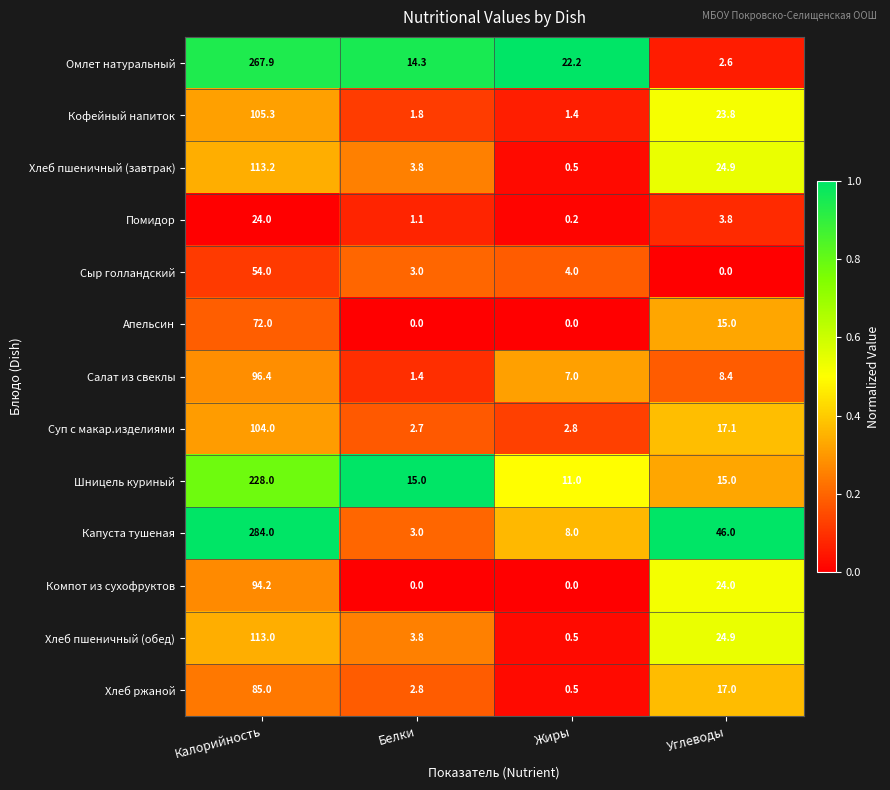

At which label does Салат из свеклы first exceed 8?

Калорийность